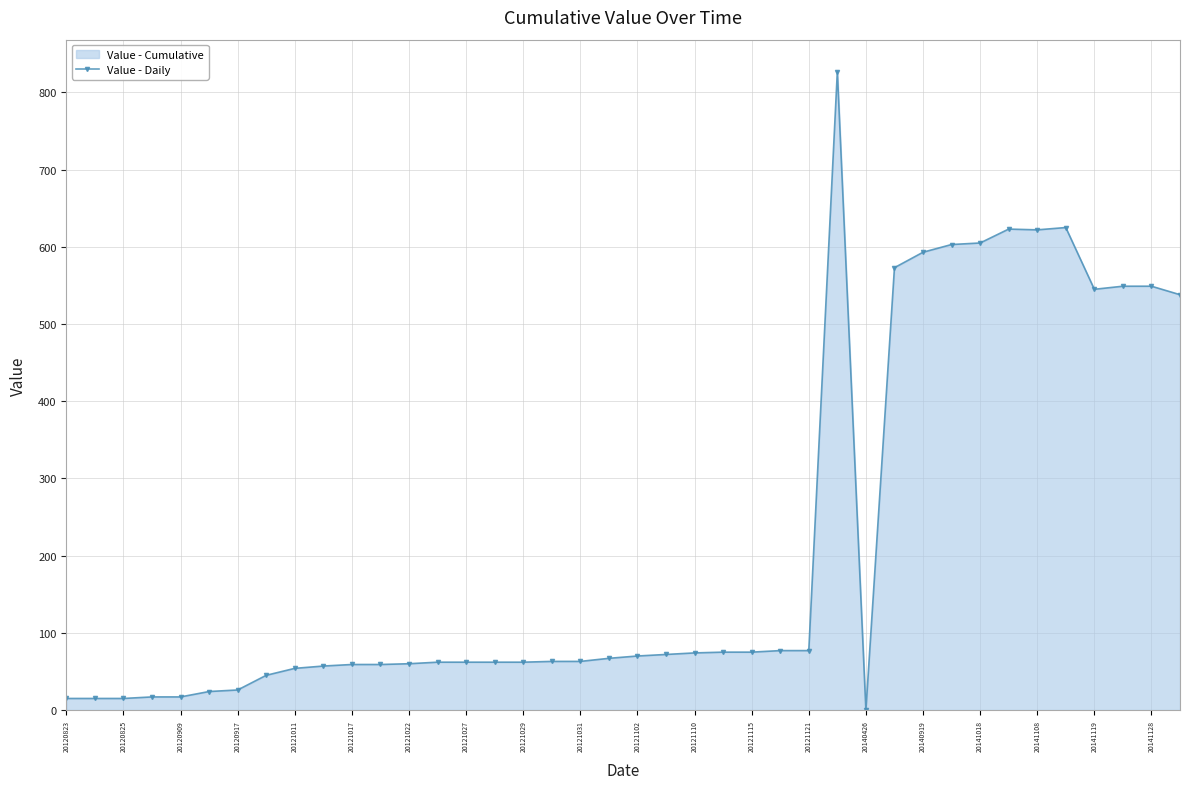

Reading left to right, extract all data points from this chart.

15	15	15	17	17	24	26	45	54	57	59	59	60	62	62	62	62	63	63	67	70	72	74	75	75	77	77	827	0	573	593	603	605	623	622	625	545	549	549	538